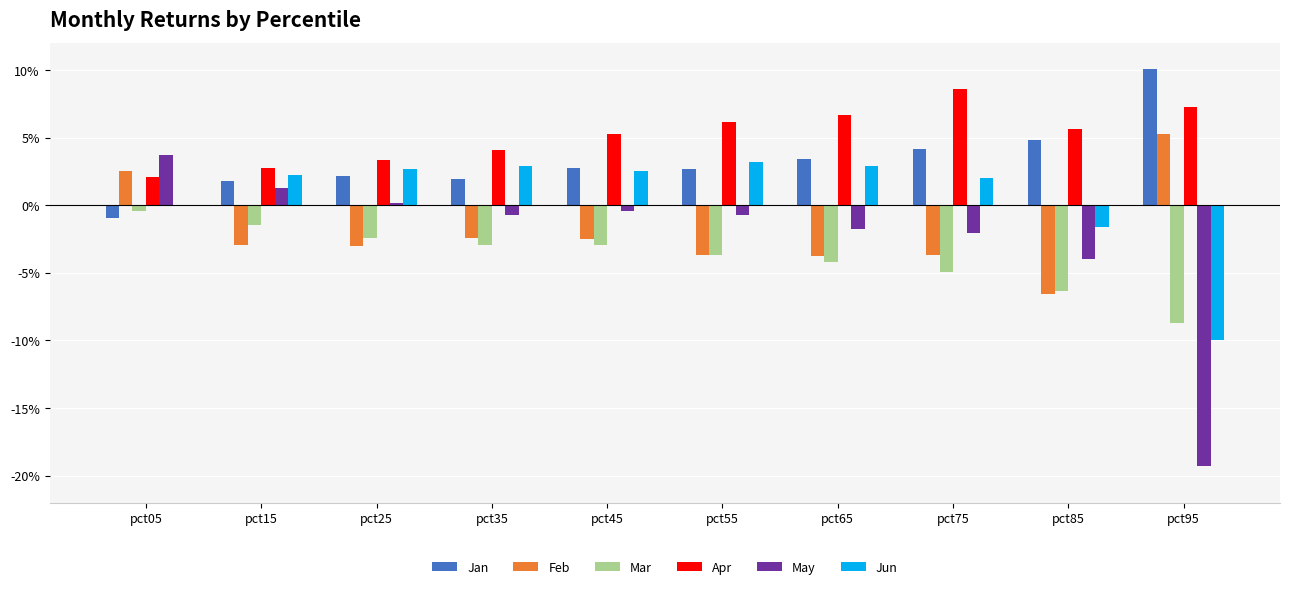

What are all the series names shown in the legend?

Jan, Feb, Mar, Apr, May, Jun